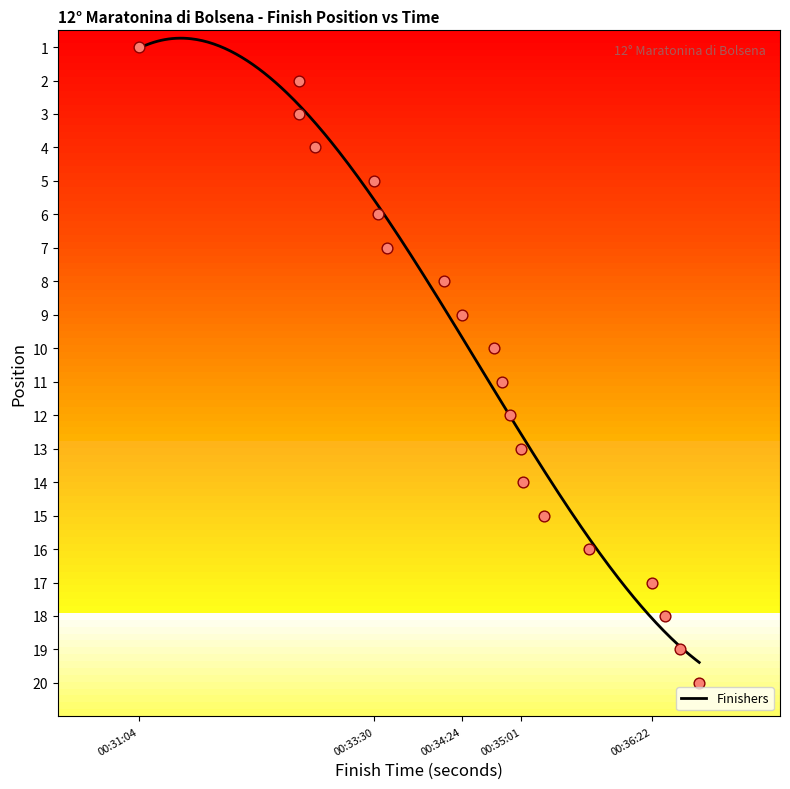

What is the change in value from 00:33:32 to 00:34:44?

+4